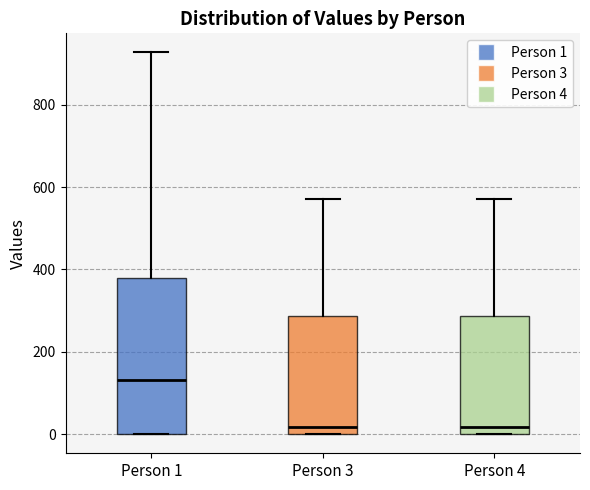

Reading left to right, transcribe this box plot: for each box, give where its median line is, the range the box spans, and where its two whiskers end, as read against the y-axis. The values are not printed on the chart, so give them approximately, as read against the axis.

Person 1: median 140, box 0 to 380, whiskers 0 to 920
Person 3: median 20, box 0 to 280, whiskers 0 to 580
Person 4: median 20, box 0 to 280, whiskers 0 to 580